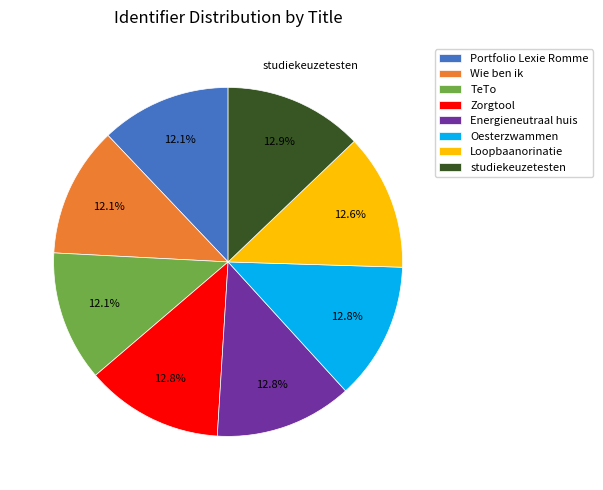

Approximately how many times larger is the value at Oesterzwammen compared to Loopbaanorinatie?

1.0